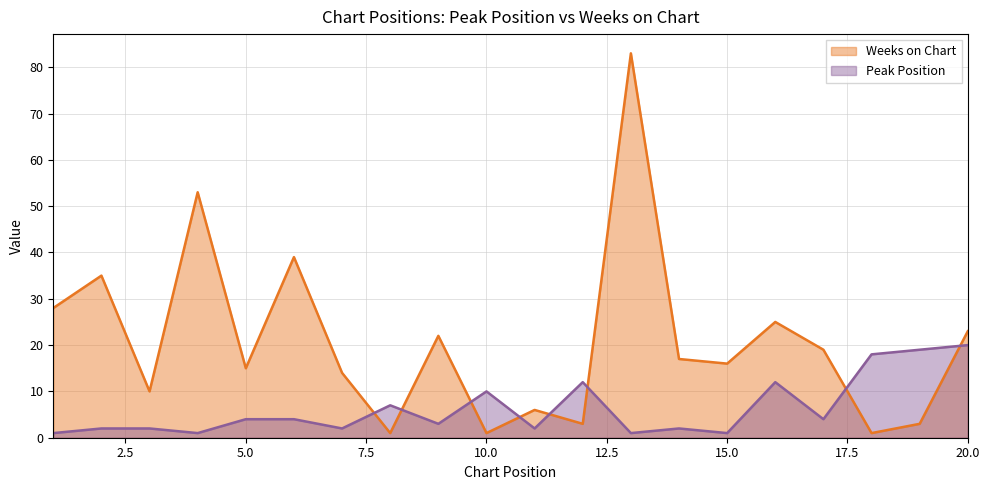

Read the Peak Position value at 3.

2